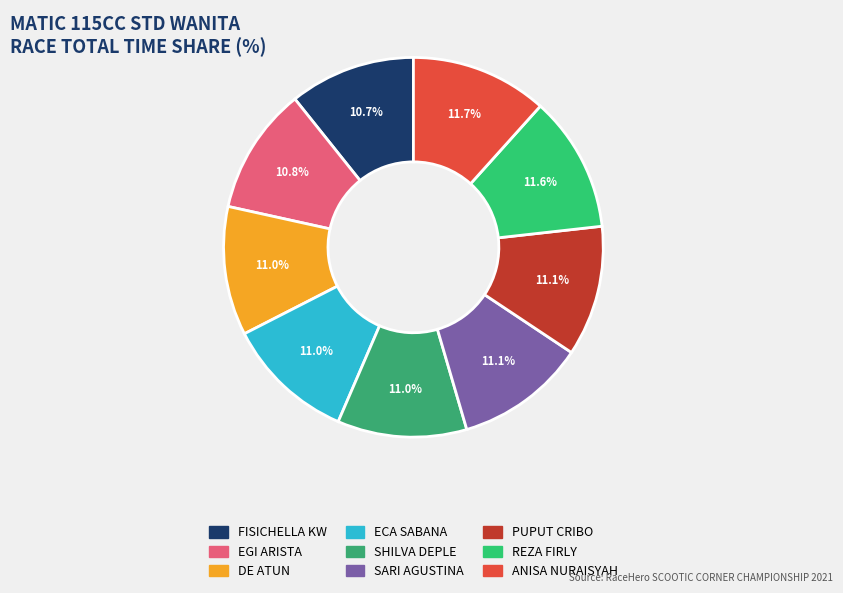

Which slice is the largest?

ANISA NURAISYAH